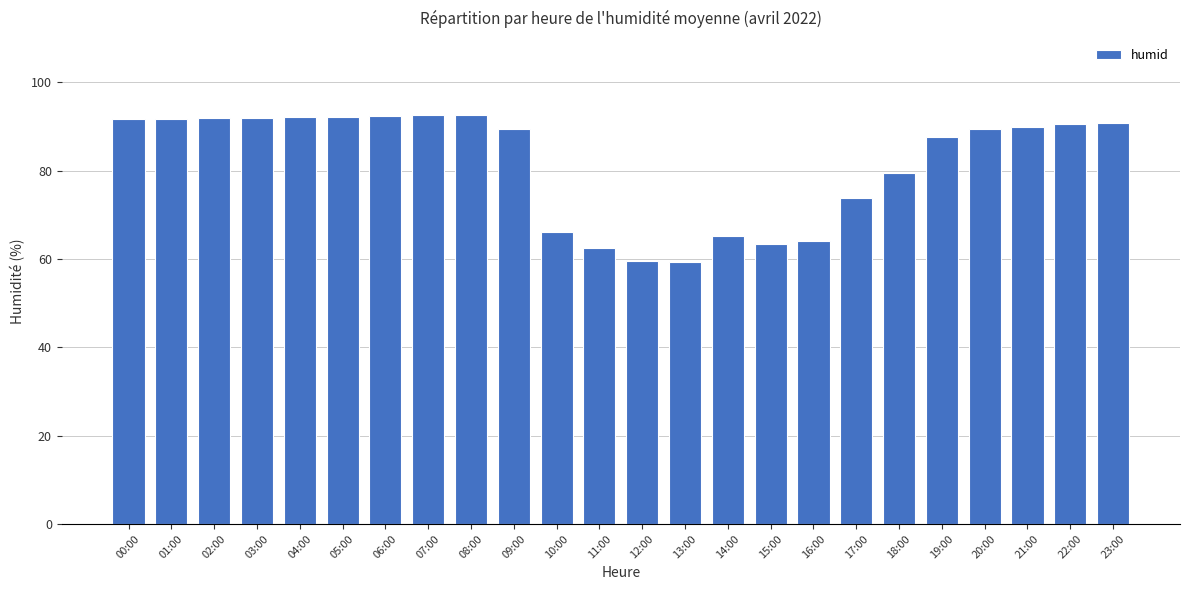

Is it true that the value at 20:00 is 125.0?

False